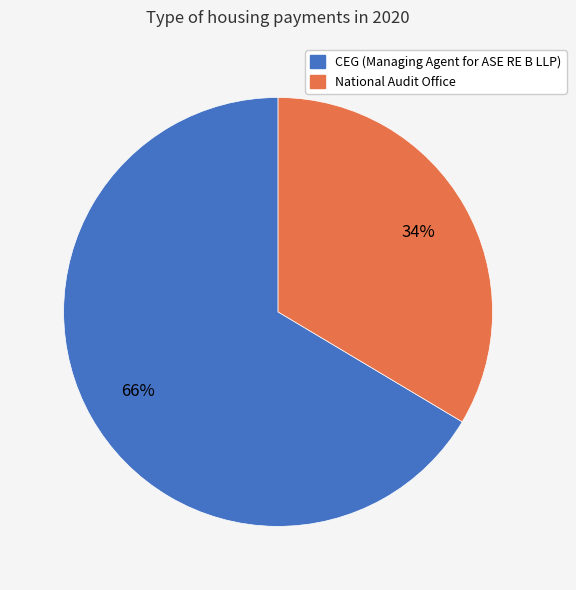

What is the ratio of the value at National Audit Office to the value at CEG (Managing Agent for ASE RE B LLP)?

0.5